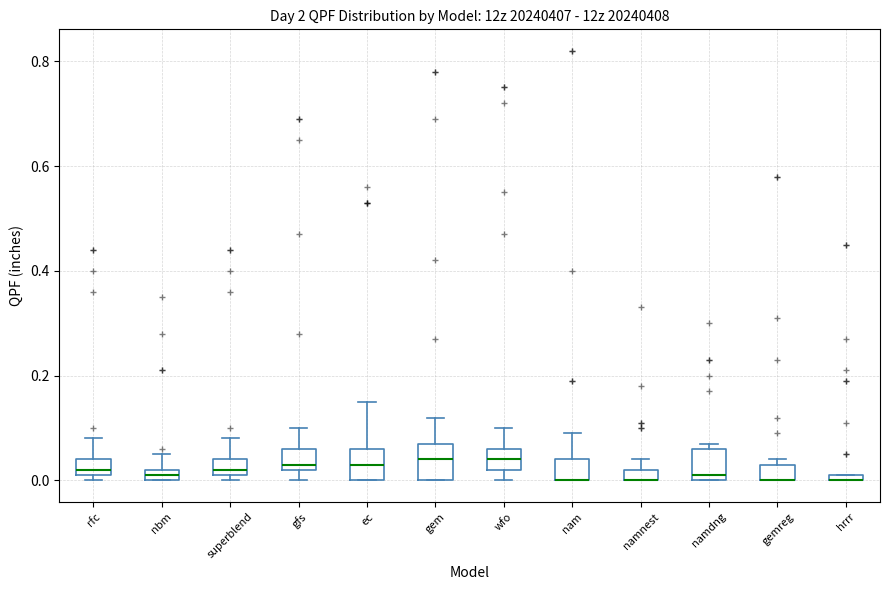

Where is the lower edge of the box for namnest on the y-axis? The values are not printed on the chart, so give them approximately, as read against the axis.

0.00